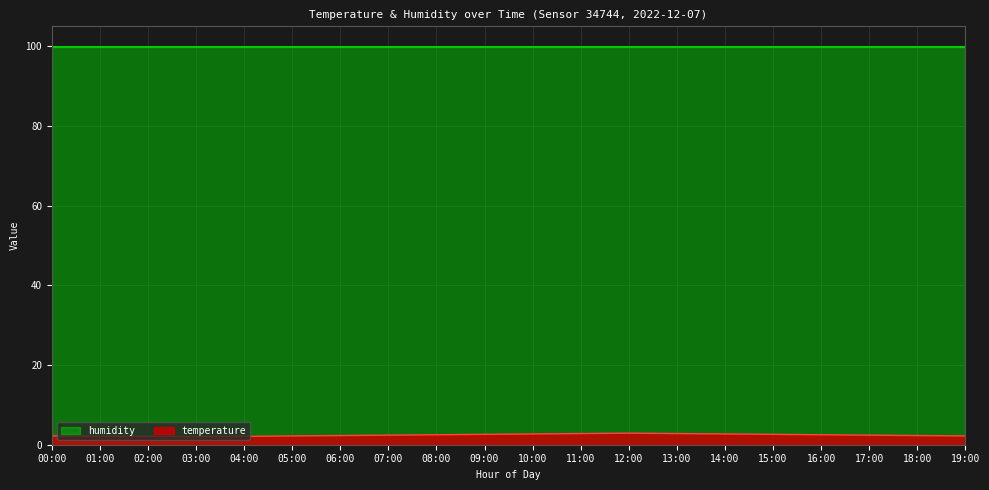

What is the label of the 18th point from the right?

02:00